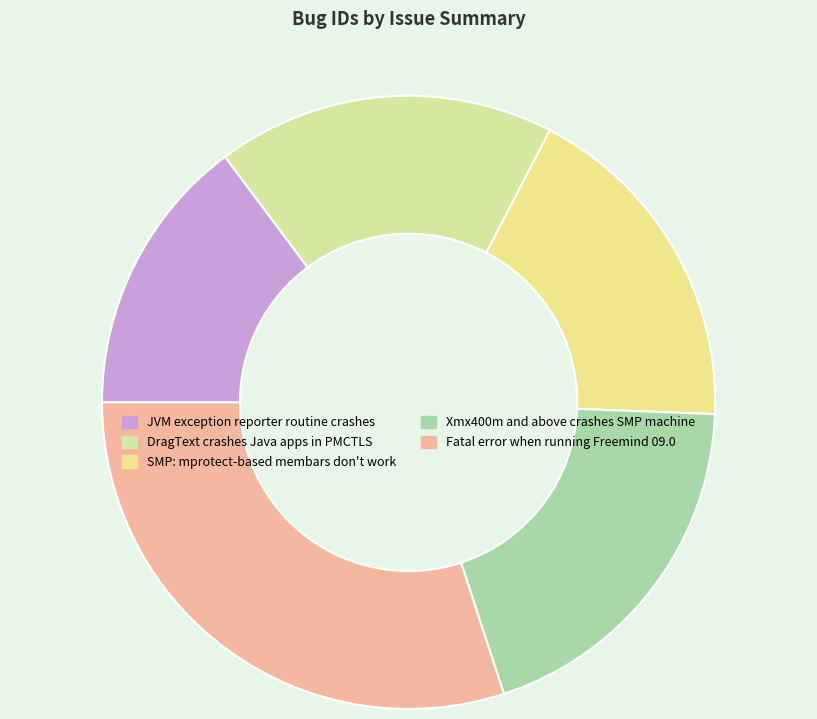

Is there a majority slice in this chart?

No